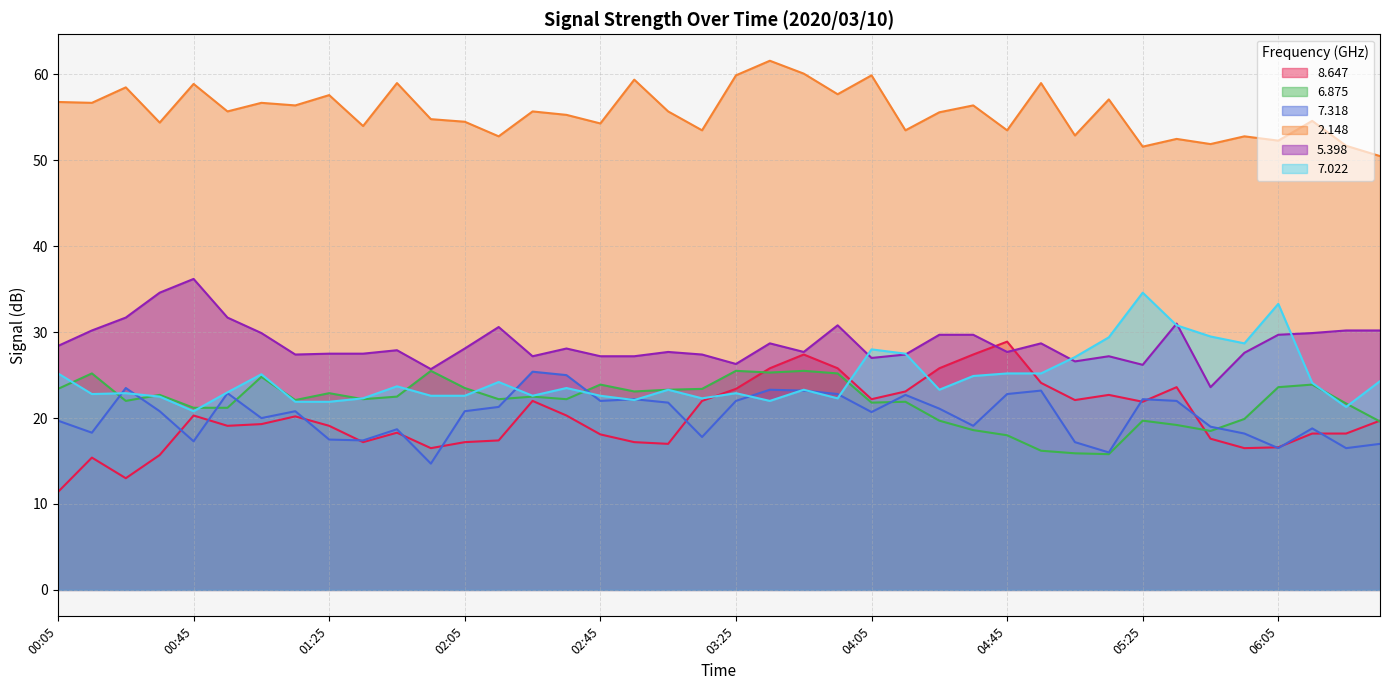

Which category has the lowest value in the 6.875 series?

05:15